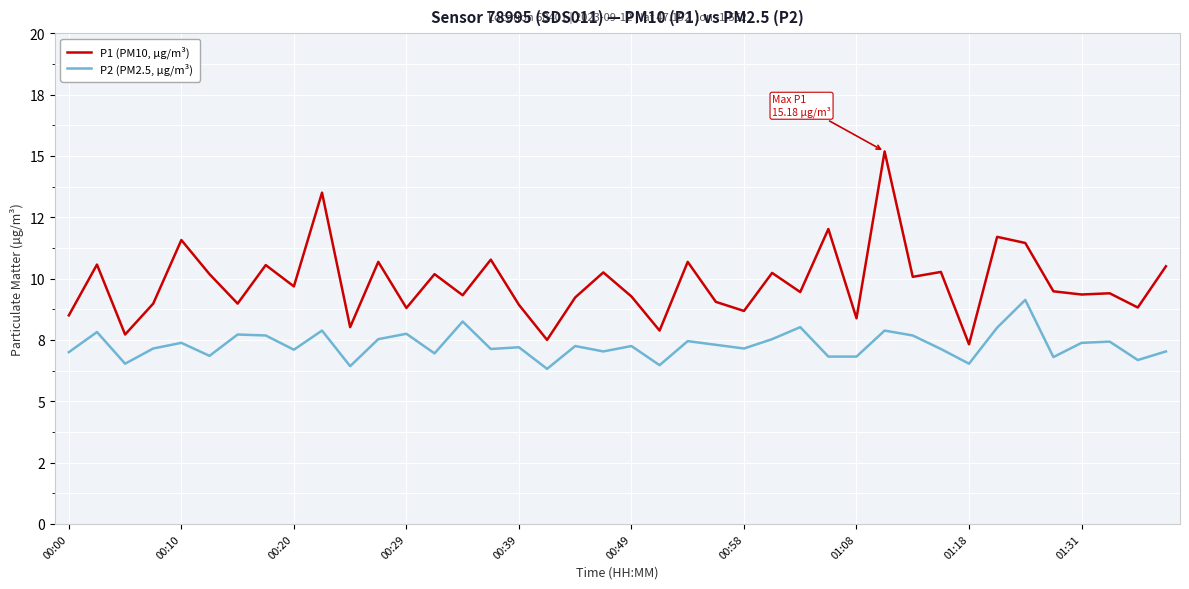

Is this an area chart (filled region under the line)?

No